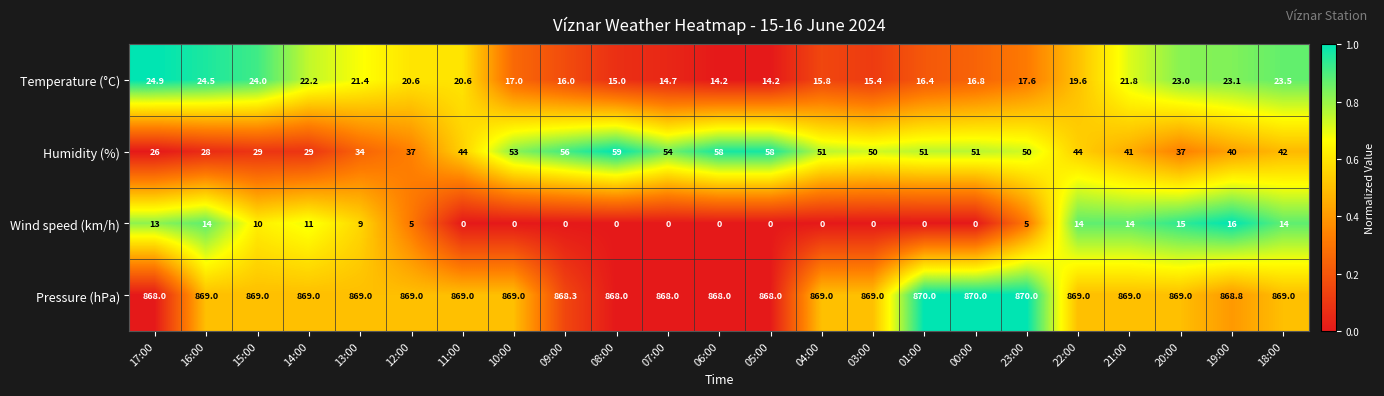

List the series in order of their peak value, highest first.

Pressure (hPa), Humidity (%), Temperature (°C), Wind speed (km/h)